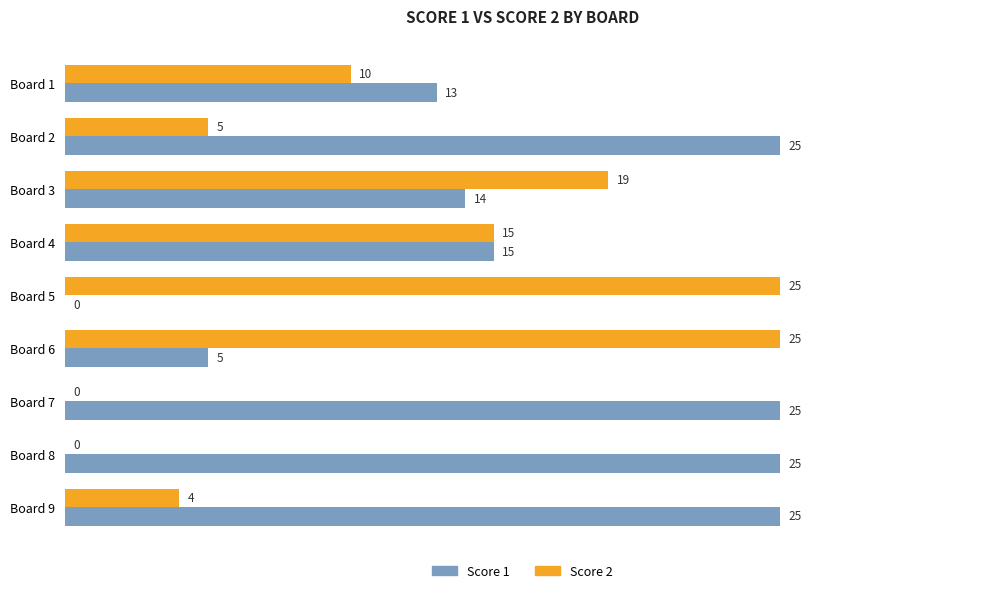

The value of Score 1 at Board 9 is 10. True or false?

False